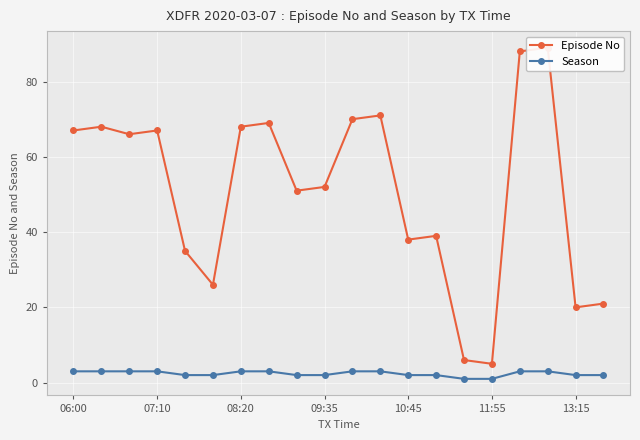

True or false: Episode No and Season cross at least once.

False